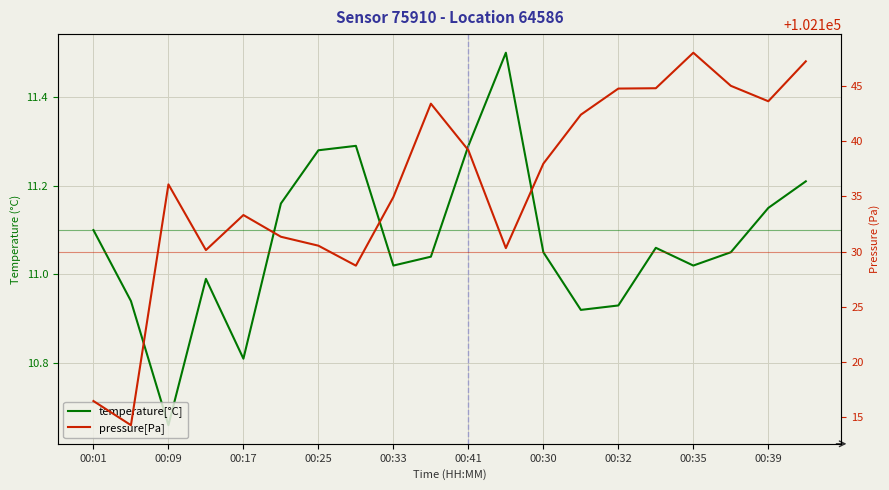

What is the difference between the maximum and minimum values in the temperature[°C] series?

0.8